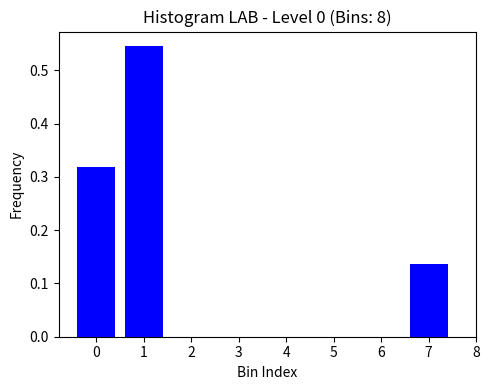

What is the change in value from 0 to 2?

-0.3